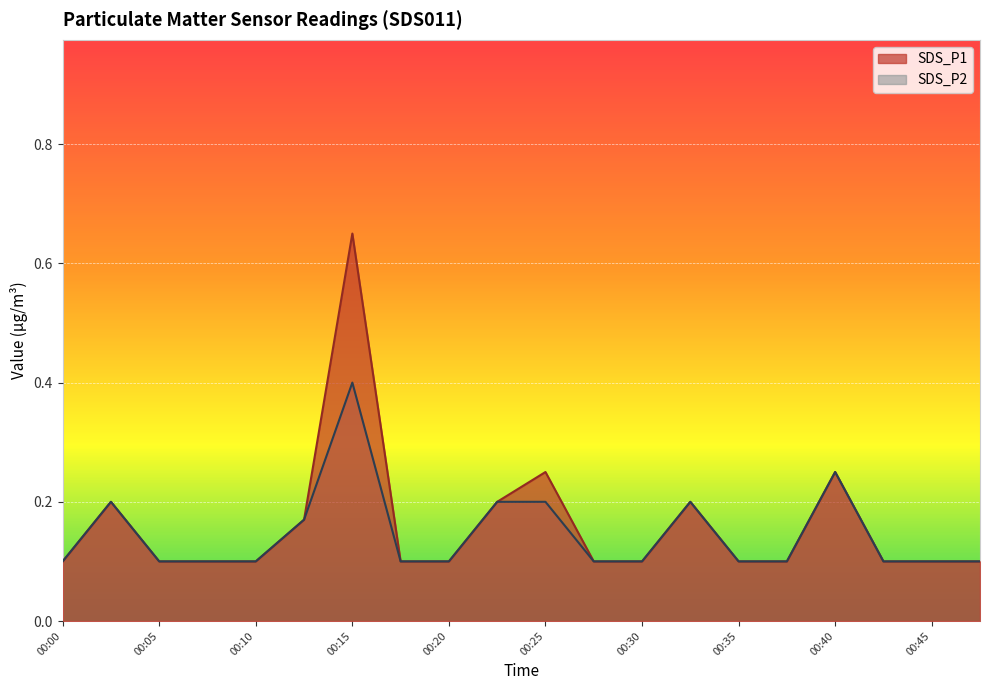

Which label corresponds to the smallest value in the chart?

00:00